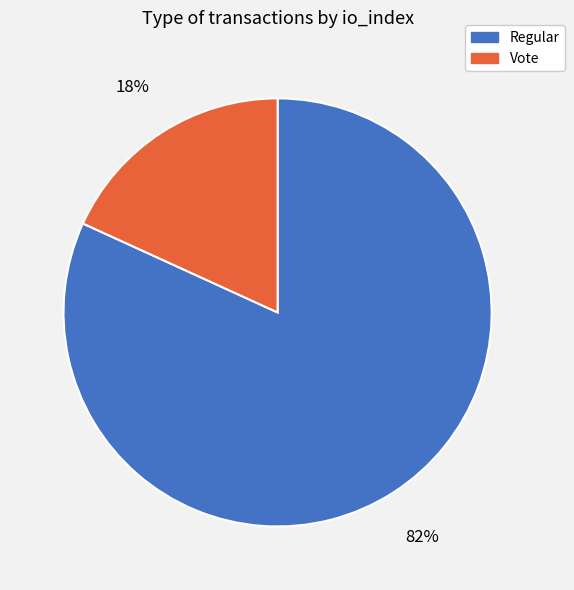

To the nearest percent, what is the average slice percentage?

50%